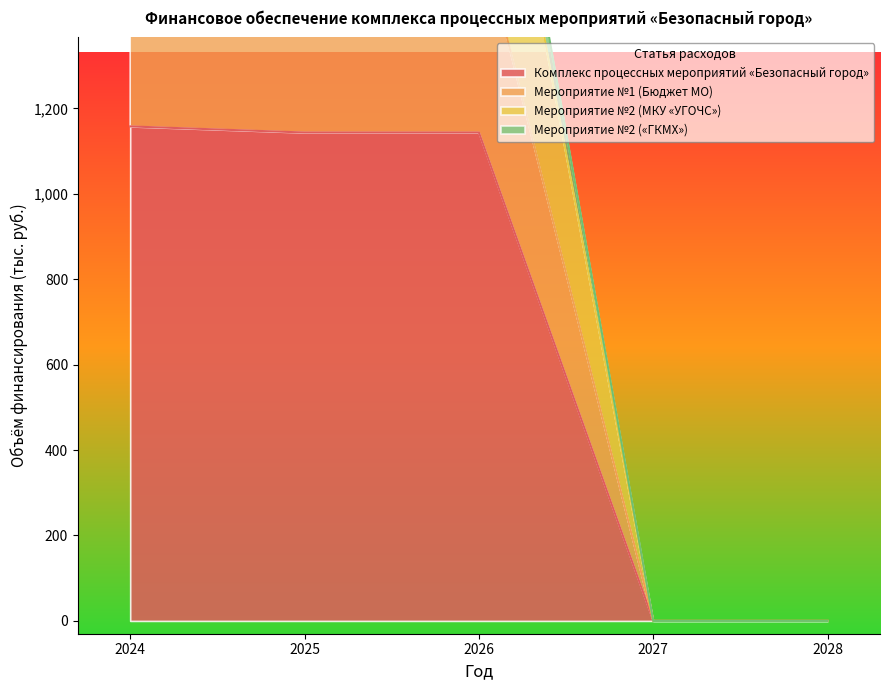

How many data points in Мероприятие №2 (МКУ «УГОЧС») are less than 2287?

2